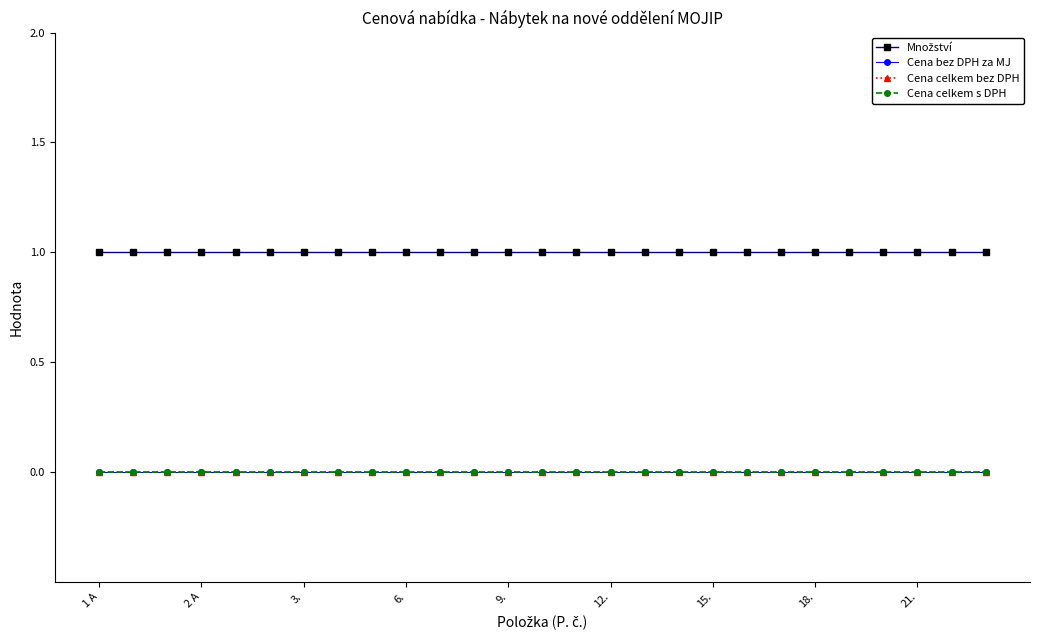

True or false: Cena celkem s DPH has more than 0 points higher than both neighbors.

False